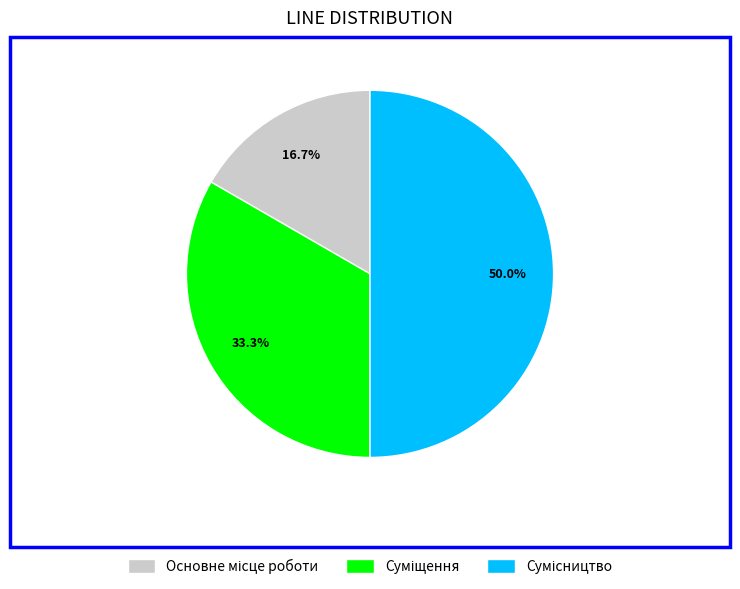

To the nearest percent, what is the difference between the largest and smallest slice percentages?

33%